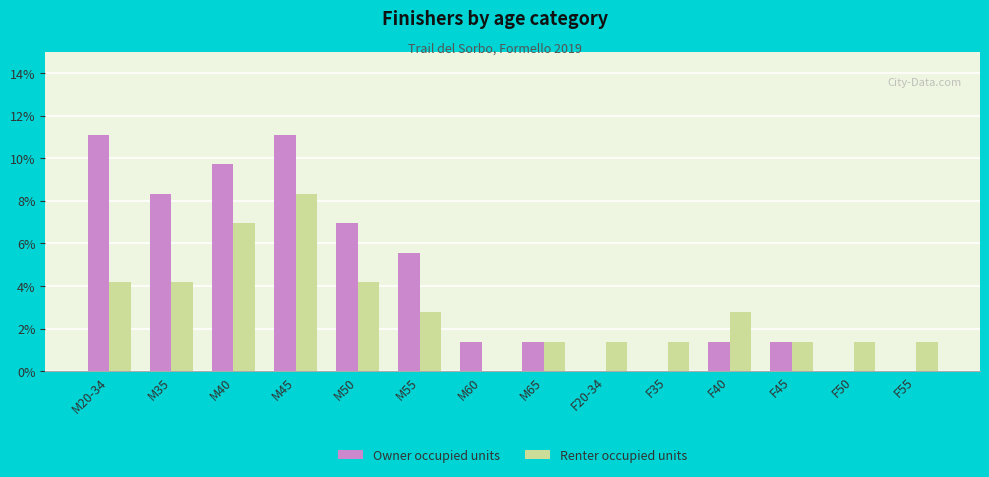

What is the spread (max minus min) of values at F20-34?

1.4